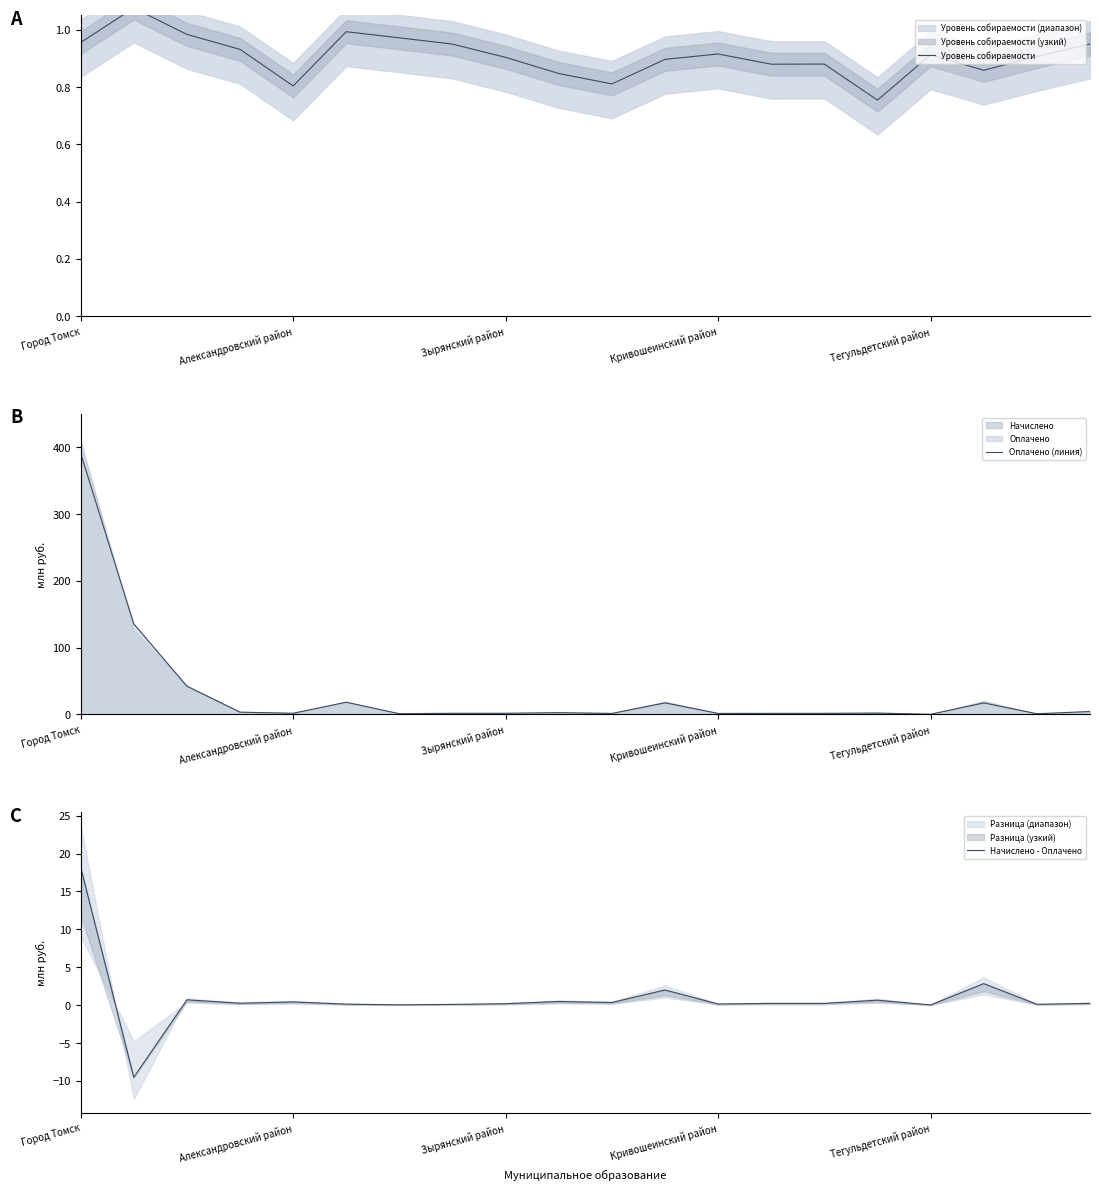

True or false: Оплачено (линия) has a value of 391.0 at Город Томск.

True